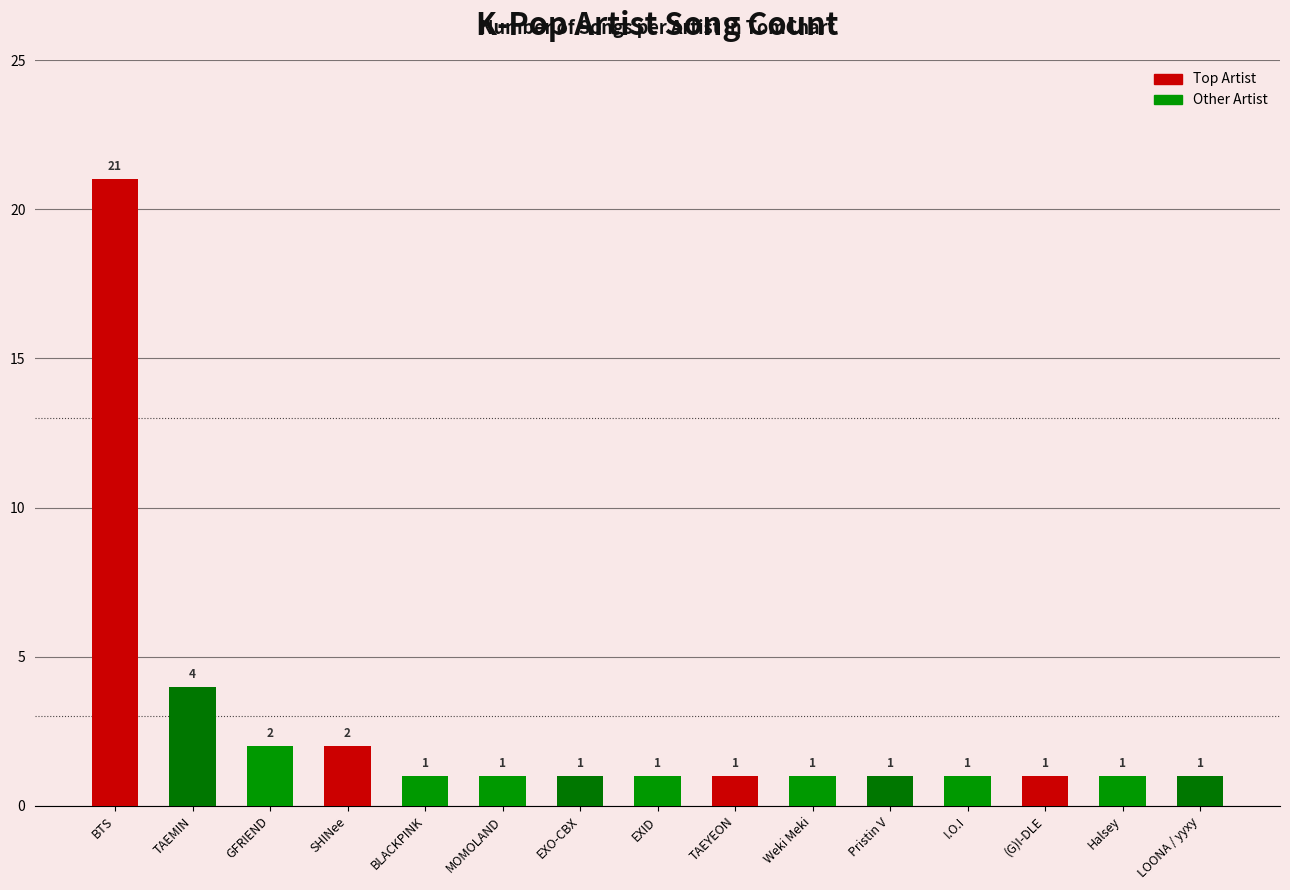

Reading right to left, transcribe all the data shown in this chart.

LOONA / yyxy=1	Halsey=1	(G)I-DLE=1	I.O.I=1	Pristin V=1	Weki Meki=1	TAEYEON=1	EXID=1	EXO-CBX=1	MOMOLAND=1	BLACKPINK=1	SHINee=2	GFRIEND=2	TAEMIN=4	BTS=21